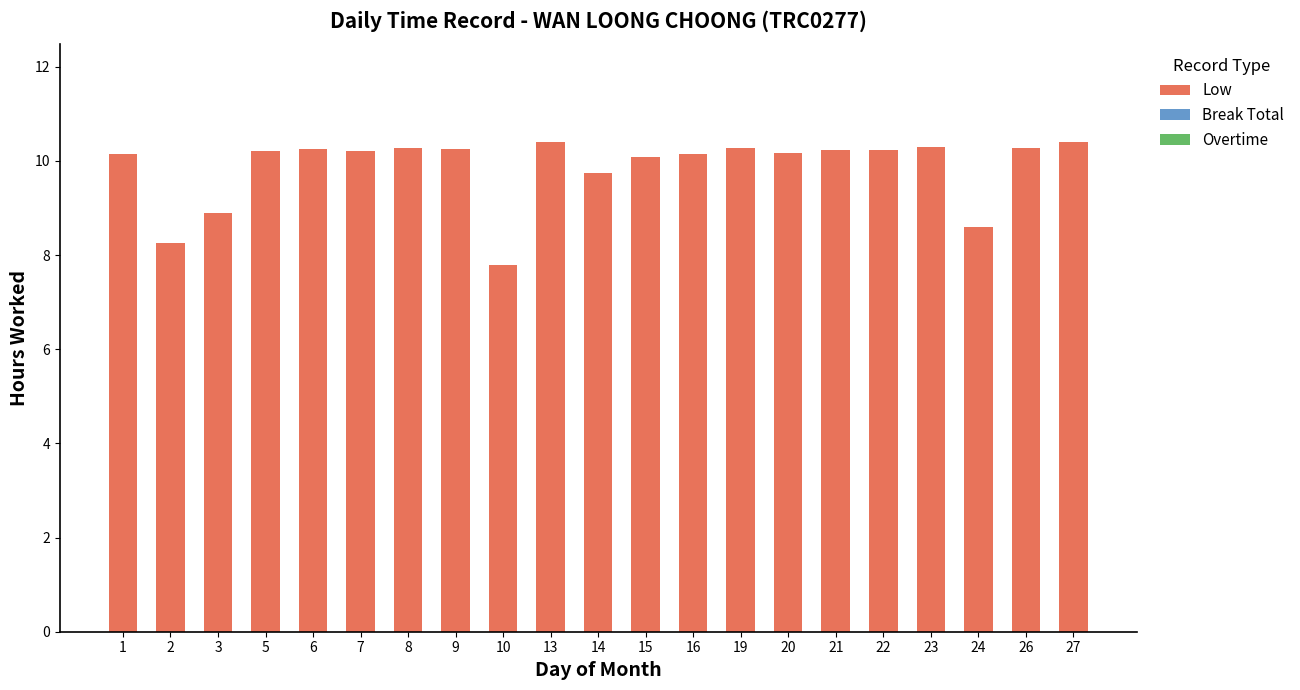

What is the value of the 3rd bar from the left?

8.9